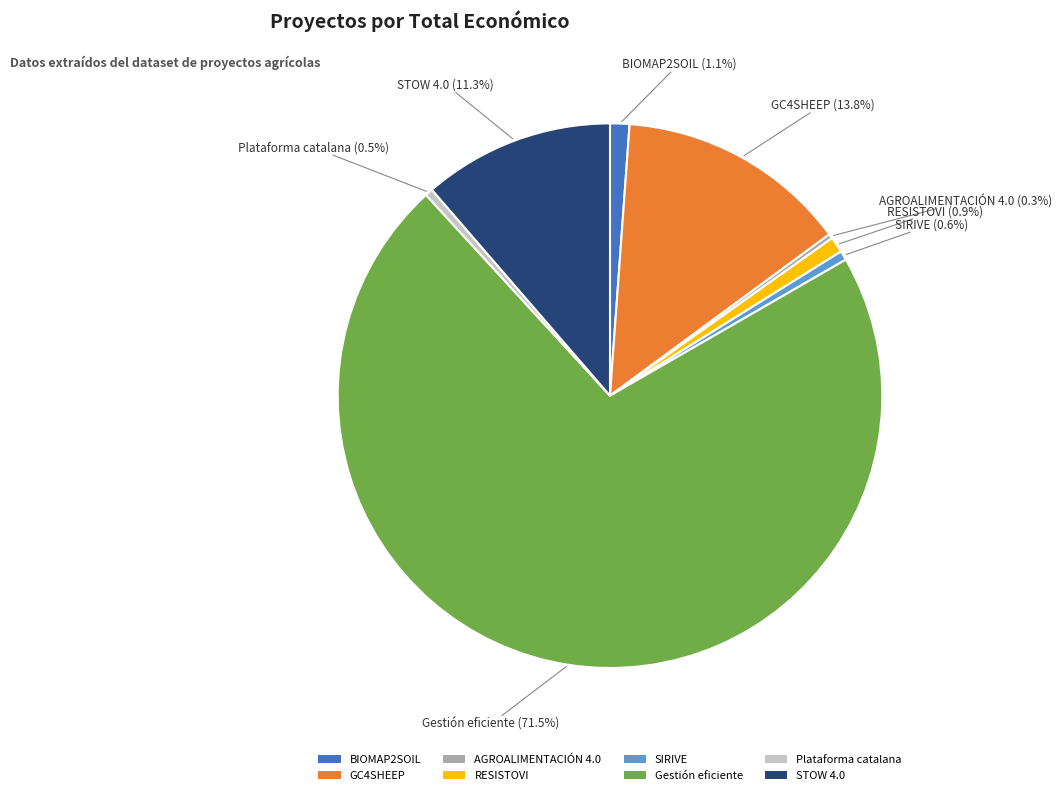

Does any single category account for the majority?

Yes